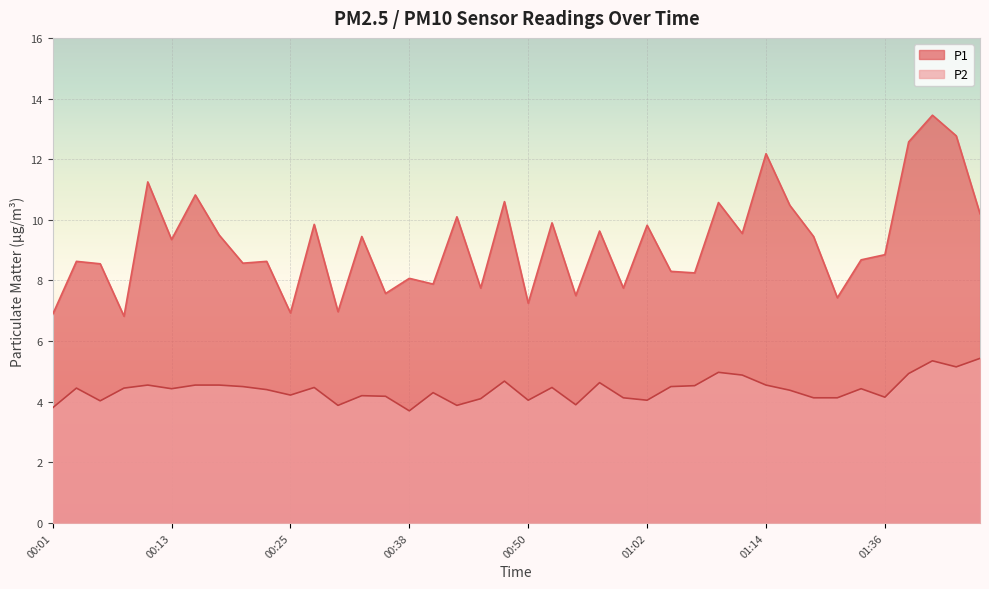

How many values in the P1 series exceed 9?

20